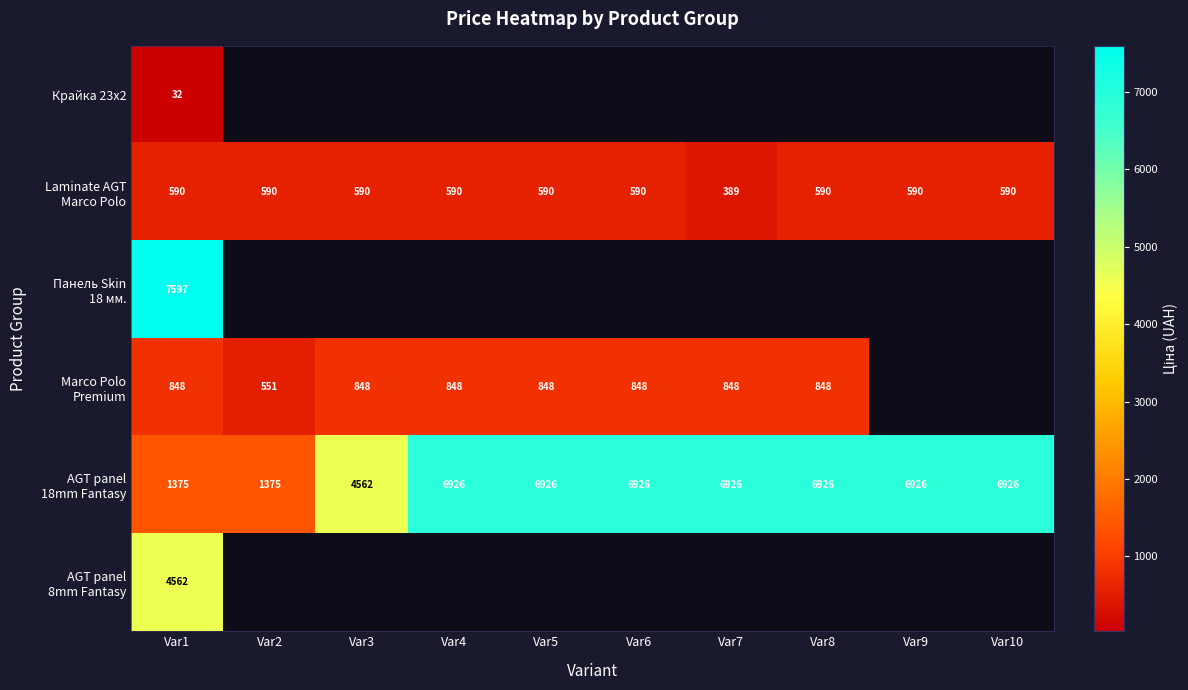

At how many categories does at least one series exceed 6840?

8